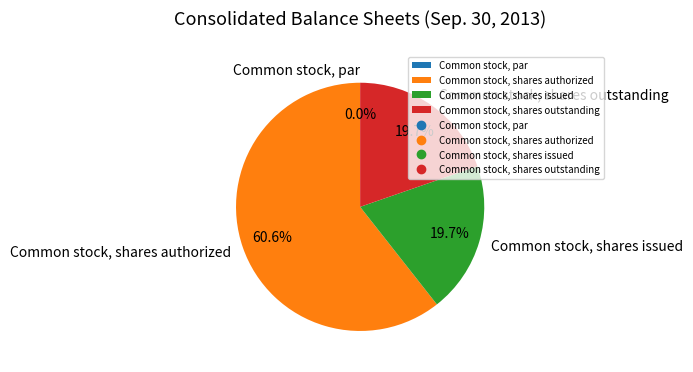

Is there any slice that represents more than half of the pie?

Yes